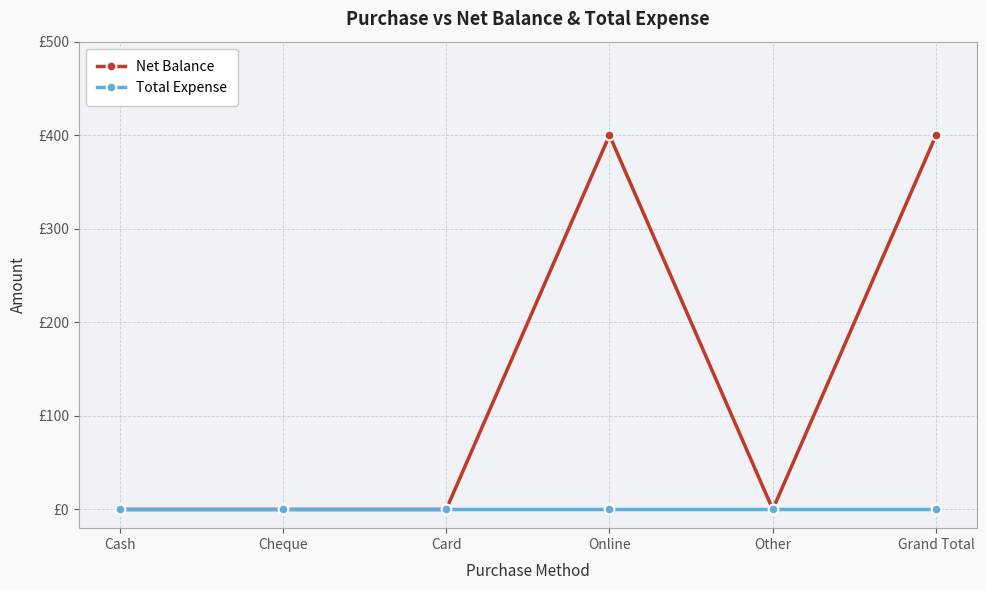

What is the label of the 6th point from the right?

Cash